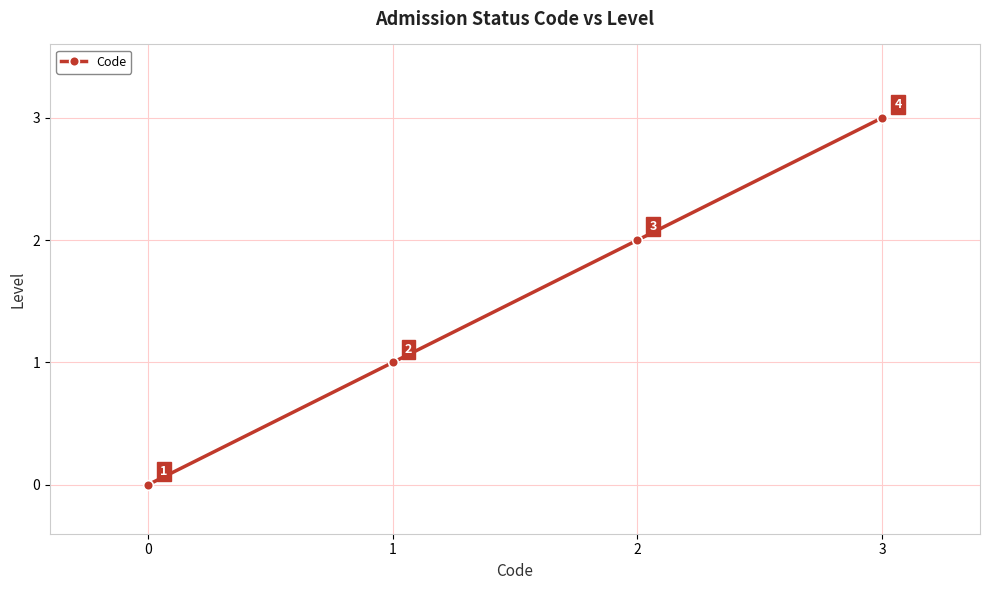

The value at 1 is 2. True or false?

False